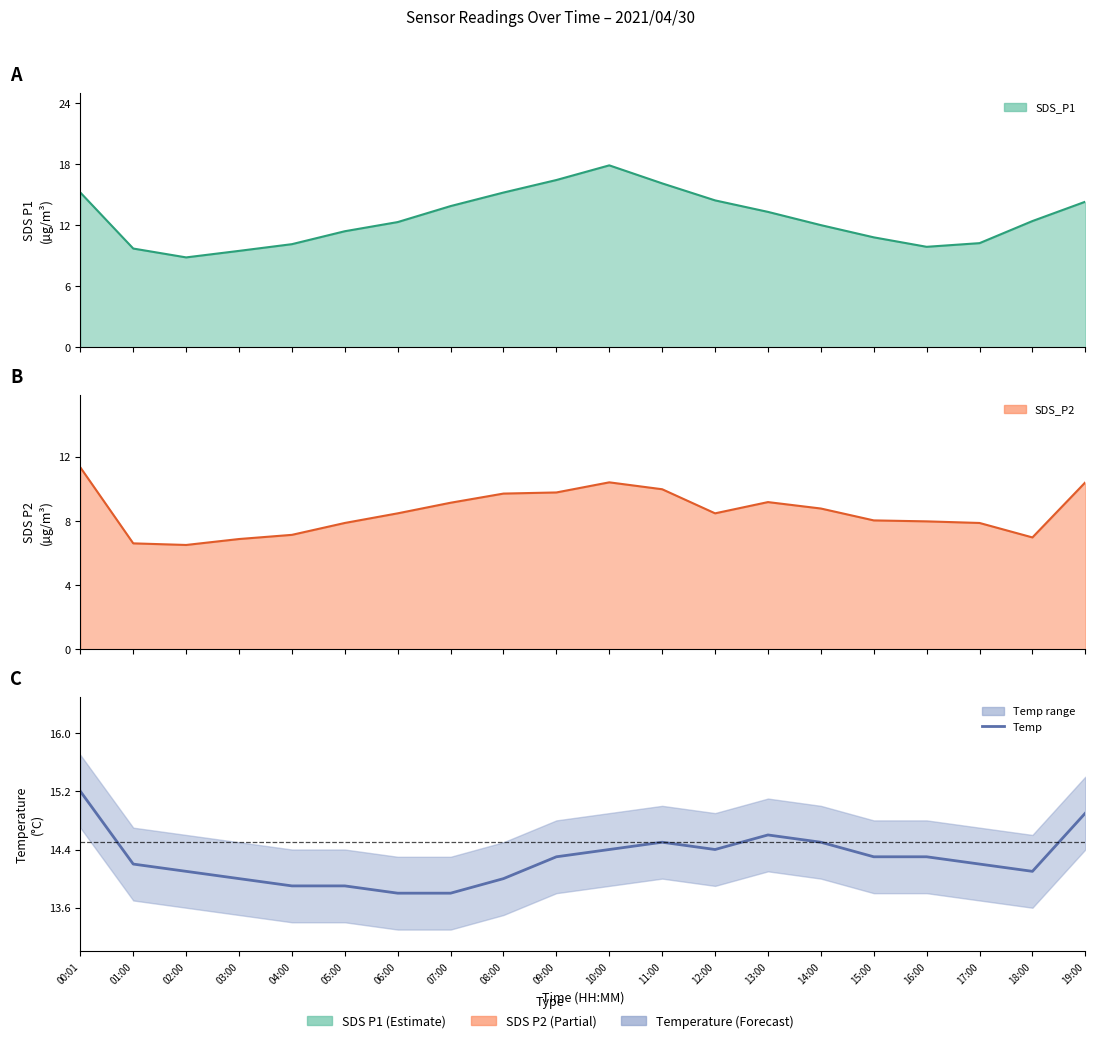

At 09:00, list the series in order from largest to smallest.

SDS_P1, Temp, SDS_P2